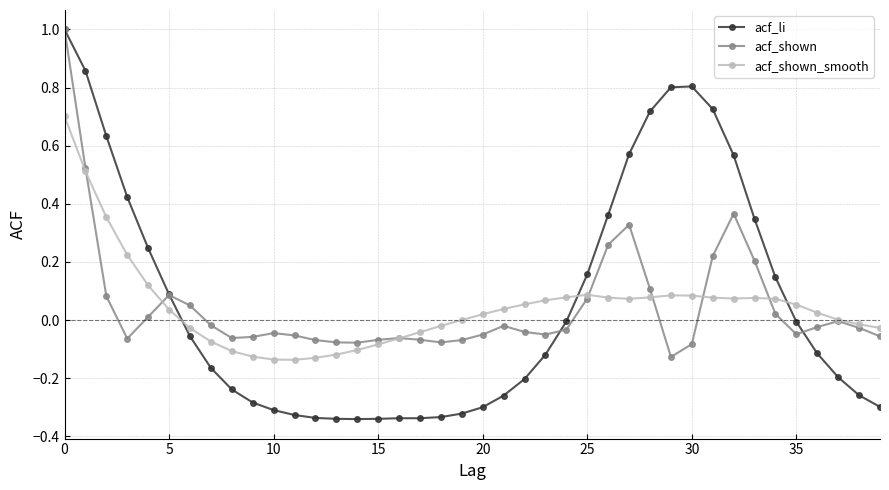

What is the highest value of the acf_shown series?

1.0